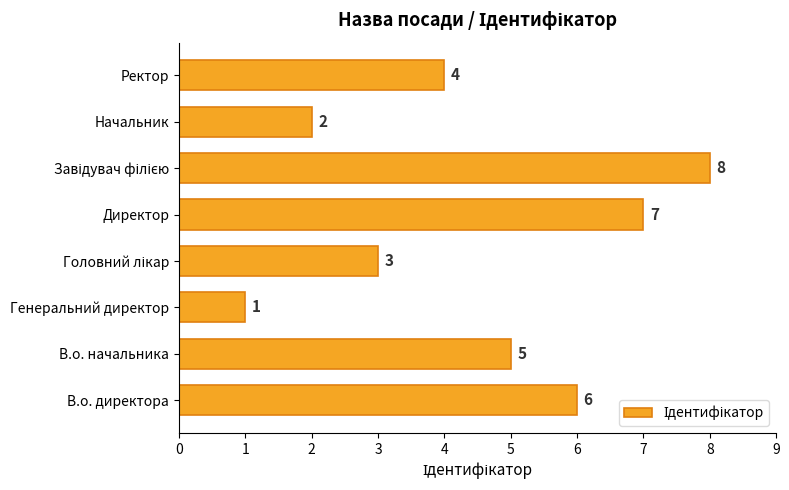

Count the values in the range 3 to 7.

5